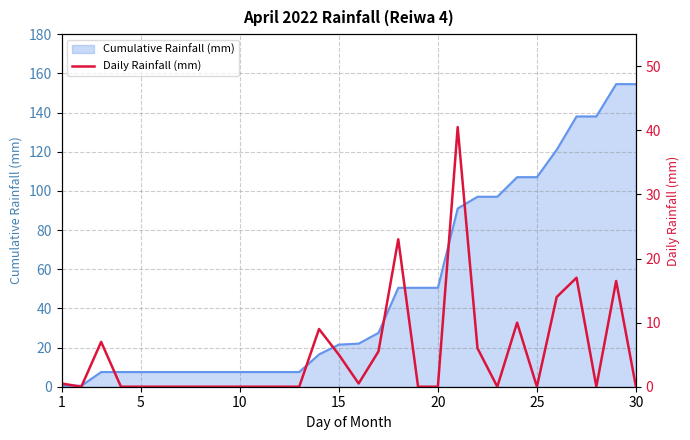

Is it true that Cumulative Rainfall (mm) equals 107.0 at 25?

True